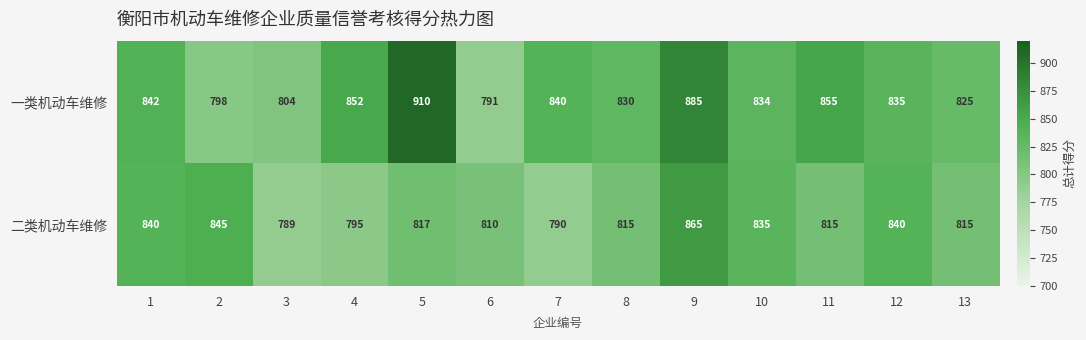

At which label is 二类机动车维修 closest to 827?

10